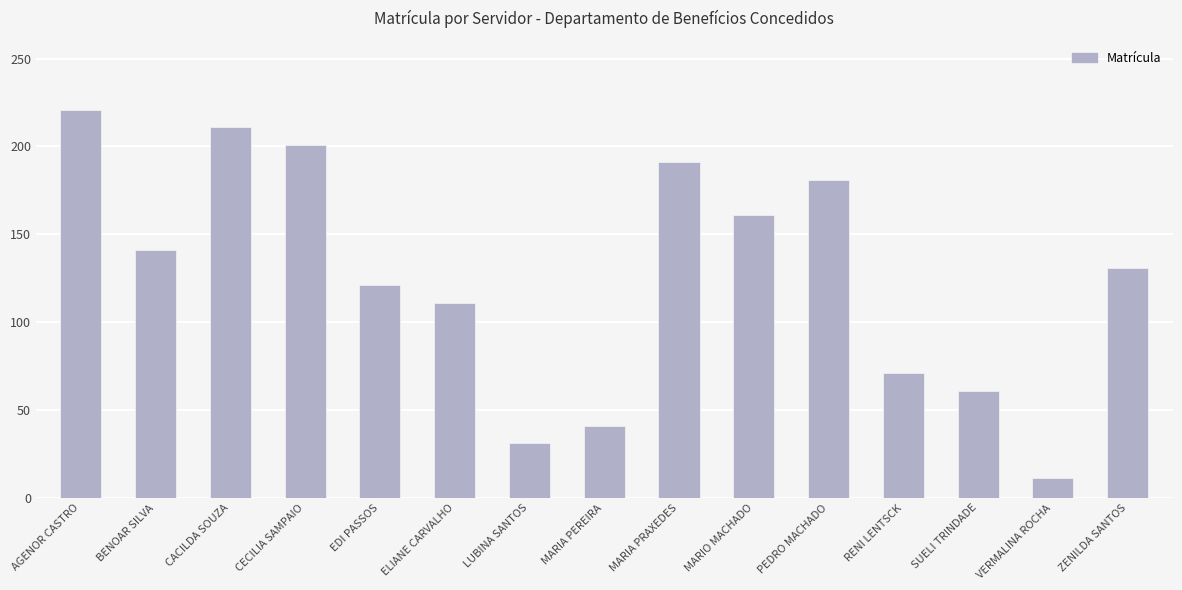

What is the change in value from CACILDA SOUZA to MARIA PEREIRA?

-170